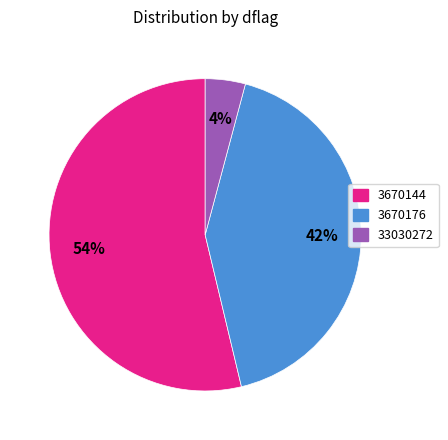

The 3670144 slice represents 41% of the pie. True or false?

False